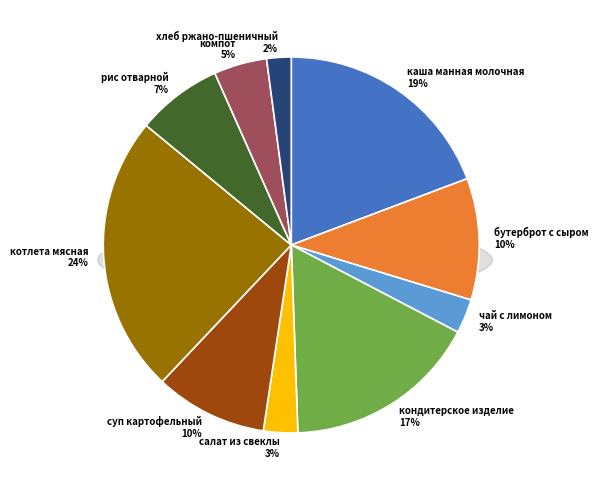

To the nearest percent, what is the combined percentage of салат из свеклы and каша манная молочная?

22%